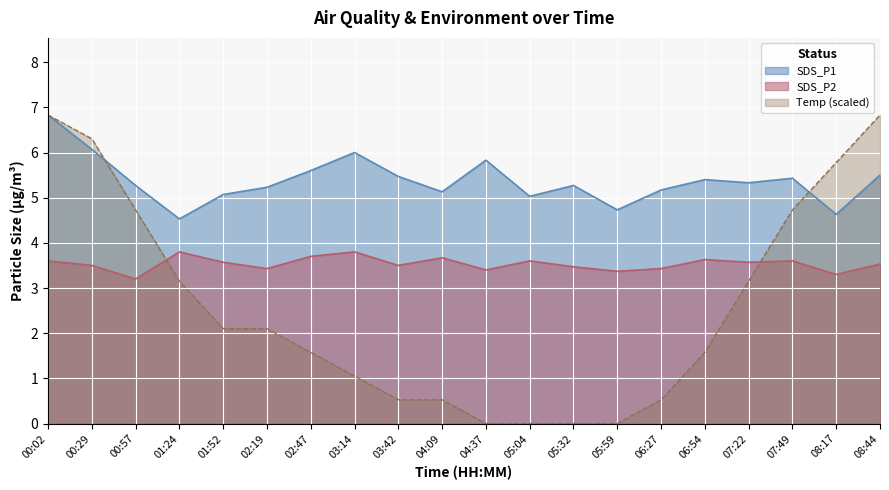

Reading right to left, what are all the values shown in this chart?

SDS_P1: 5.5	4.6	5.4	5.3	5.4	5.2	4.7	5.3	5.0	5.8	5.1	5.5	6.0	5.6	5.2	5.1	4.5	5.3	6.1	6.8
SDS_P2: 3.5	3.3	3.6	3.6	3.6	3.4	3.4	3.5	3.6	3.4	3.7	3.5	3.8	3.7	3.4	3.6	3.8	3.2	3.5	3.6
Temp: 6.8	5.8	4.7	3.2	1.6	0.5	0.0	0.0	0.0	0.0	0.5	0.5	1.1	1.6	2.1	2.1	3.2	4.7	6.3	6.8